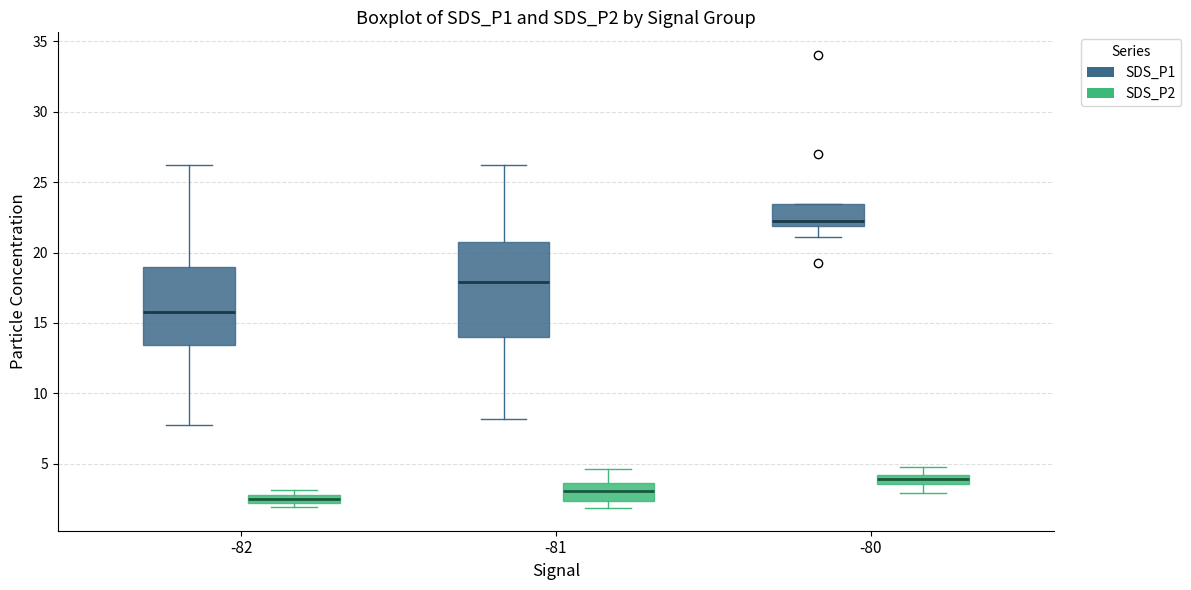

Which box's median line is the highest?

-80 (SDS_P1)